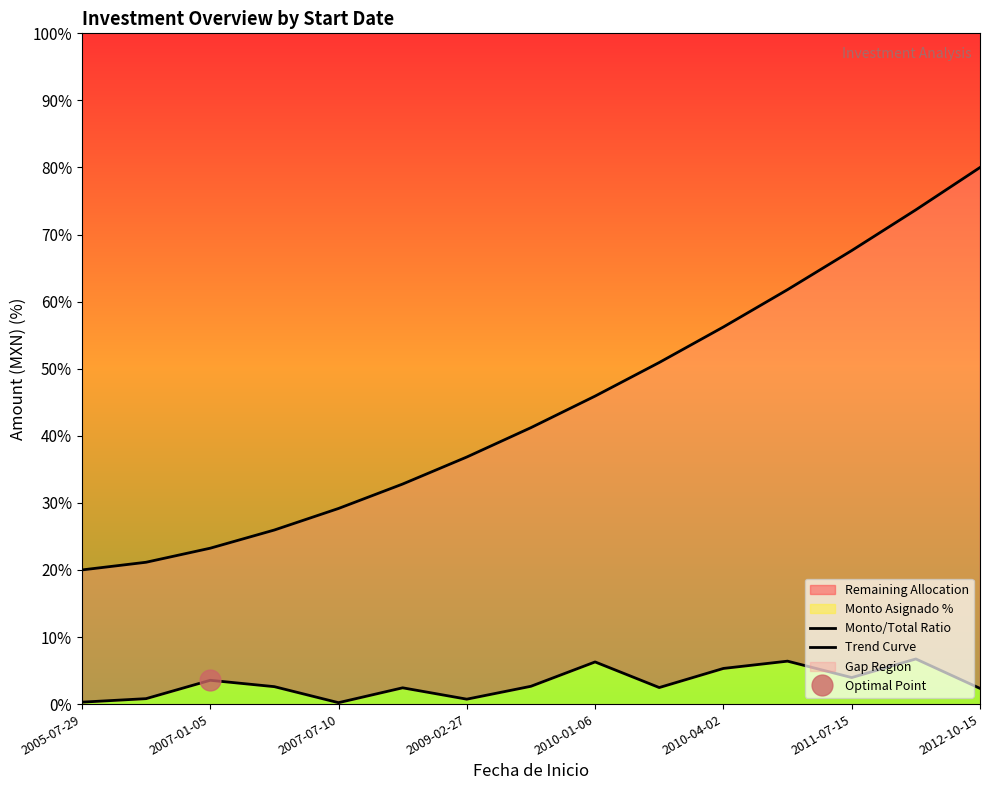

Rank the series by their maximum value, from lowest to highest.

Monto/Total Ratio, Trend Curve